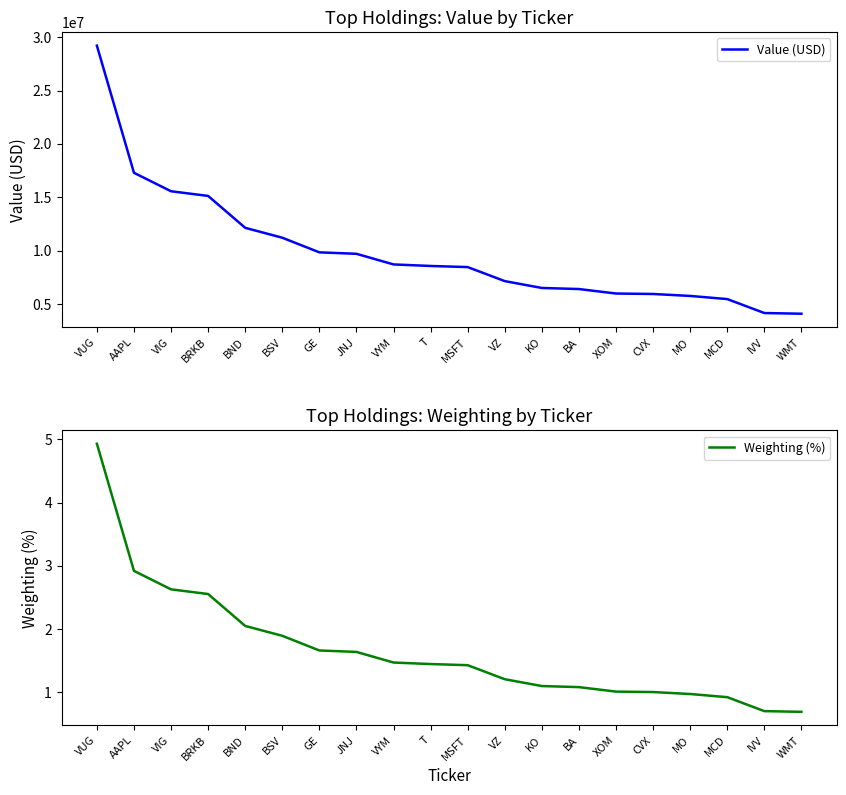

What is the spread (max minus min) of values at JNJ?

9698998.4